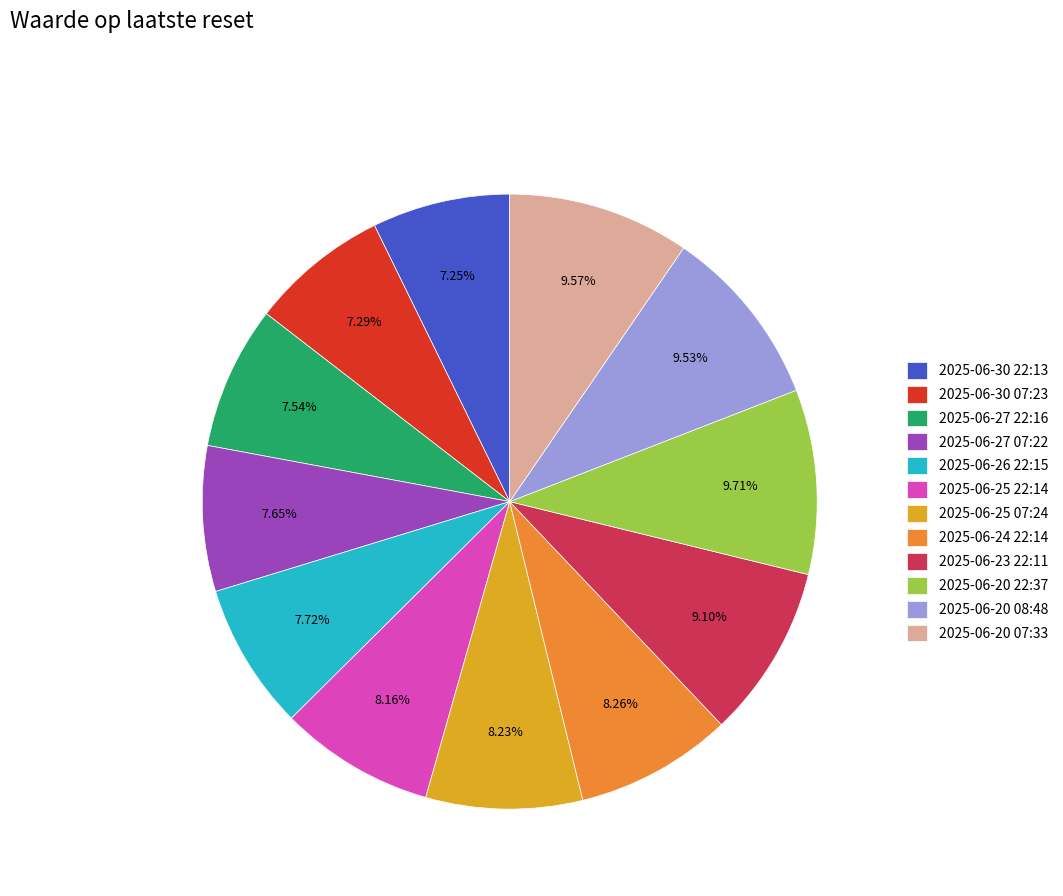

What is the ratio of the value at 2025-06-26 22:15 to the value at 2025-06-20 22:37?

0.8